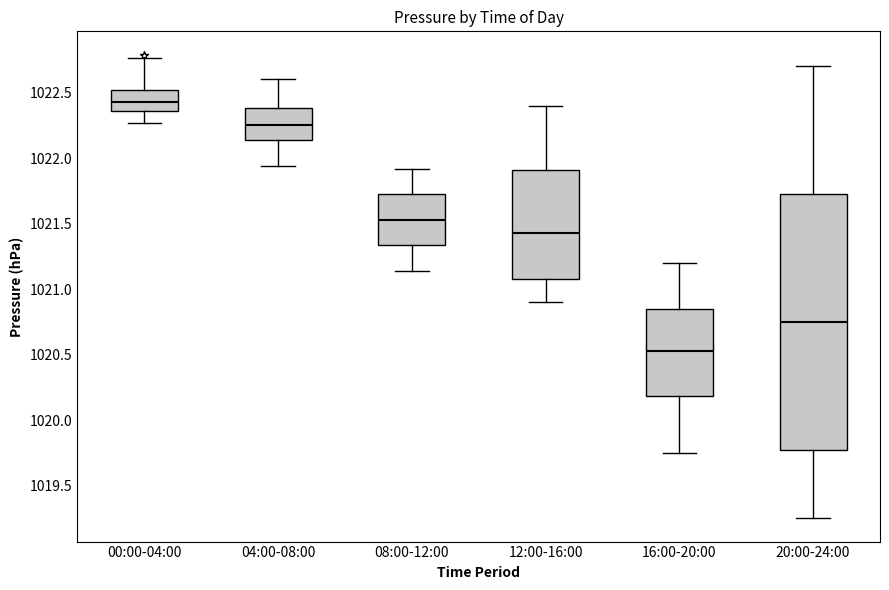

Reading left to right, transcribe this box plot: for each box, give where its median line is, the range the box spans, and where its two whiskers end, as read against the y-axis. The values are not printed on the chart, so give them approximately, as read against the axis.

00:00-04:00: median 1022.45, box 1022.35 to 1022.50, whiskers 1022.25 to 1022.75
04:00-08:00: median 1022.25, box 1022.15 to 1022.40, whiskers 1021.95 to 1022.60
08:00-12:00: median 1021.55, box 1021.35 to 1021.75, whiskers 1021.15 to 1021.90
12:00-16:00: median 1021.45, box 1021.10 to 1021.90, whiskers 1020.90 to 1022.40
16:00-20:00: median 1020.55, box 1020.20 to 1020.85, whiskers 1019.75 to 1021.20
20:00-24:00: median 1020.75, box 1019.80 to 1021.75, whiskers 1019.25 to 1022.70